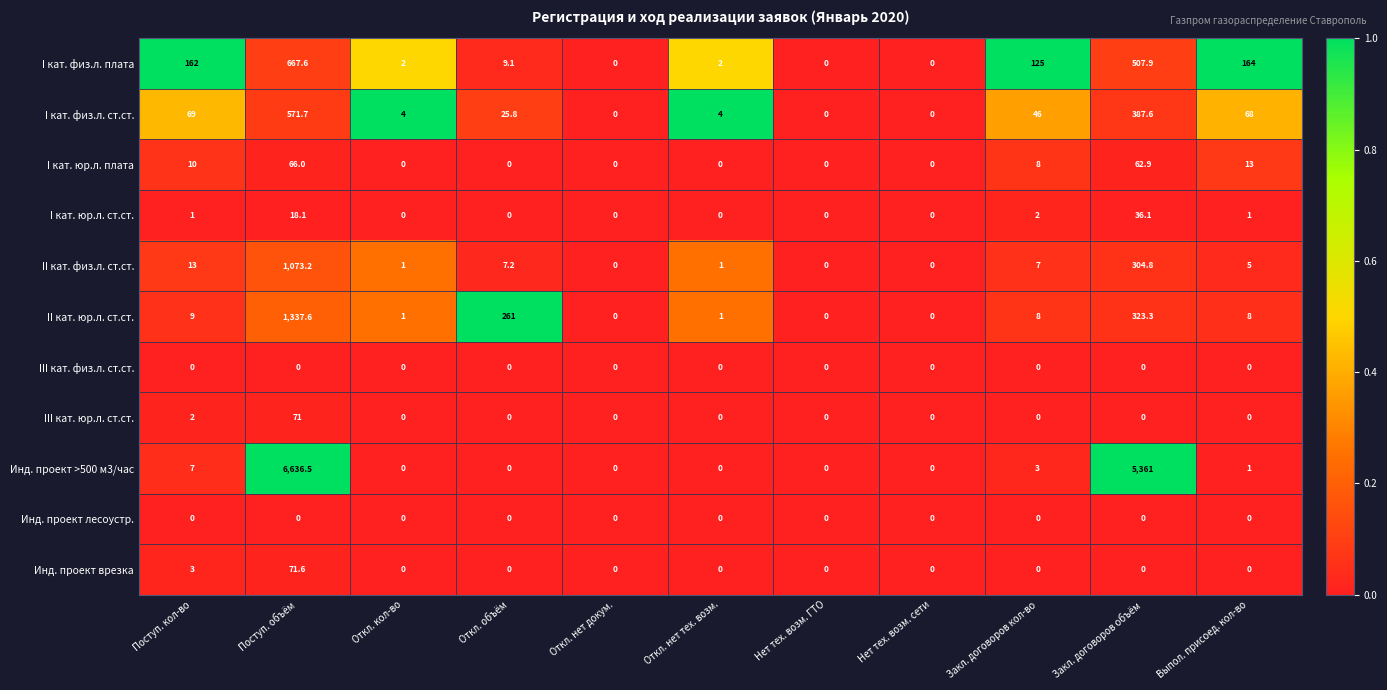

What is the total value across all series at Закл. договоров кол-во?

199.0